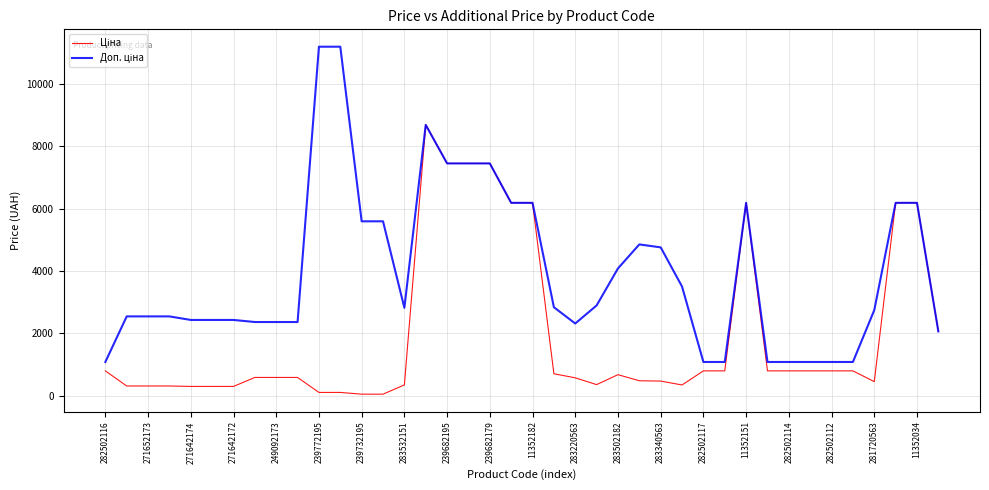

What is the greatest value displayed?

11182.0